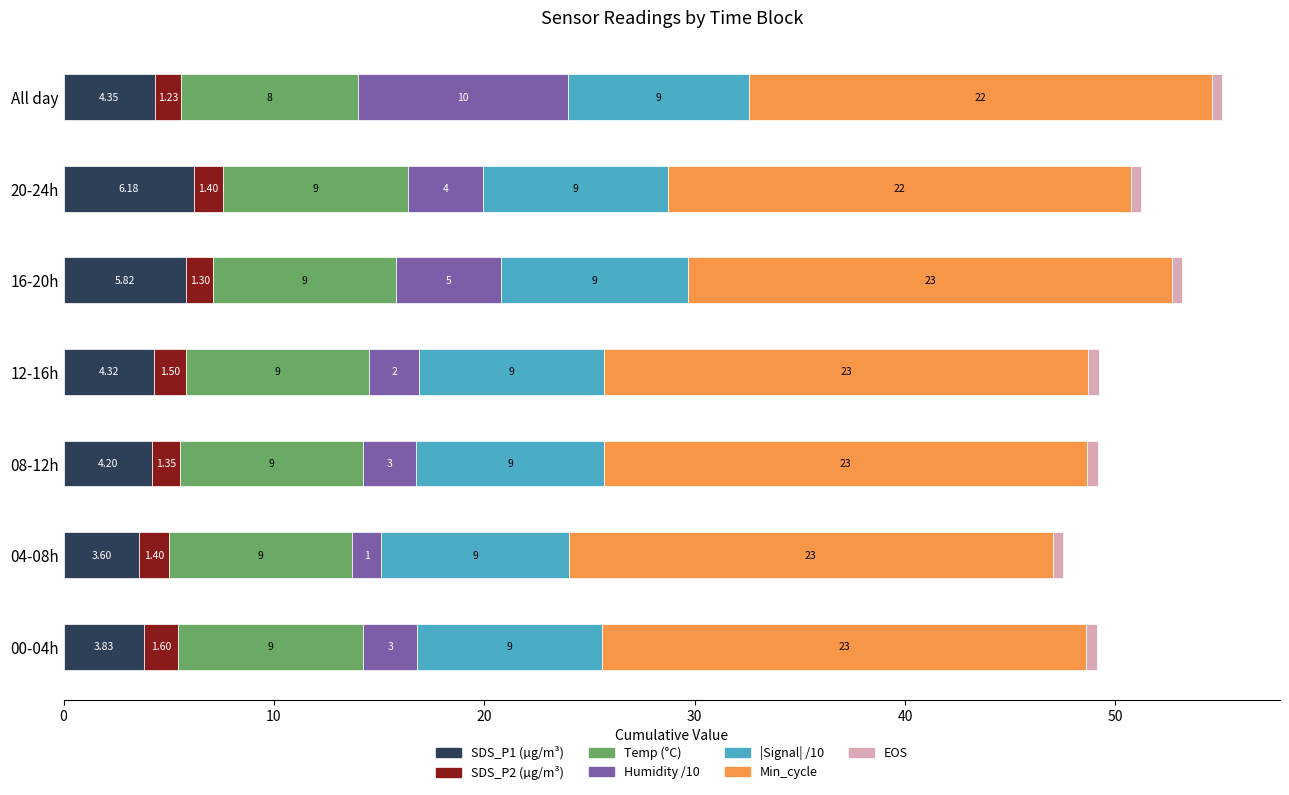

At which category is the sum across all series the highest?

All day